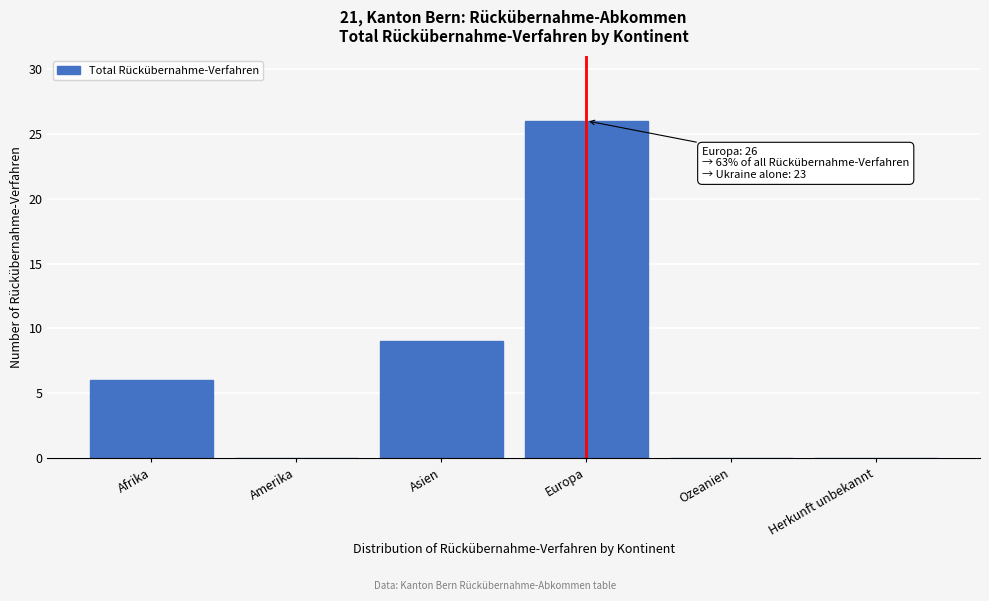

Reading left to right, what are all the values shown in this chart?

Afrika=6	Amerika=0	Asien=9	Europa=26	Ozeanien=0	Herkunft unbekannt=0